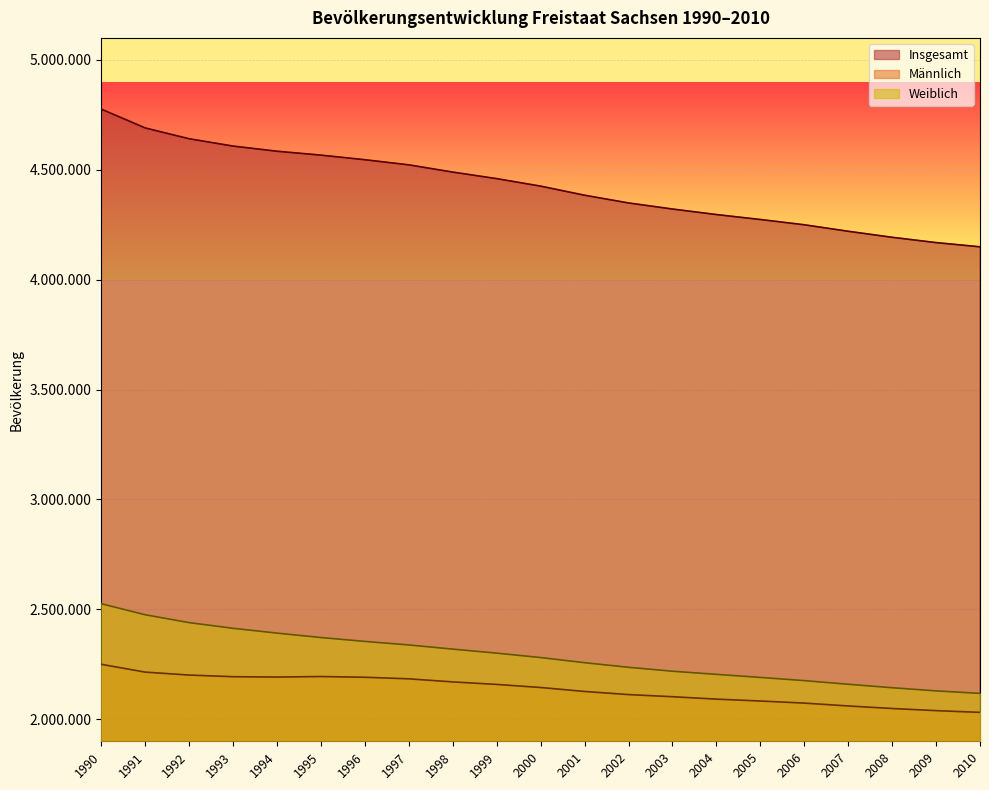

At which label does Insgesamt reach its minimum?

2010